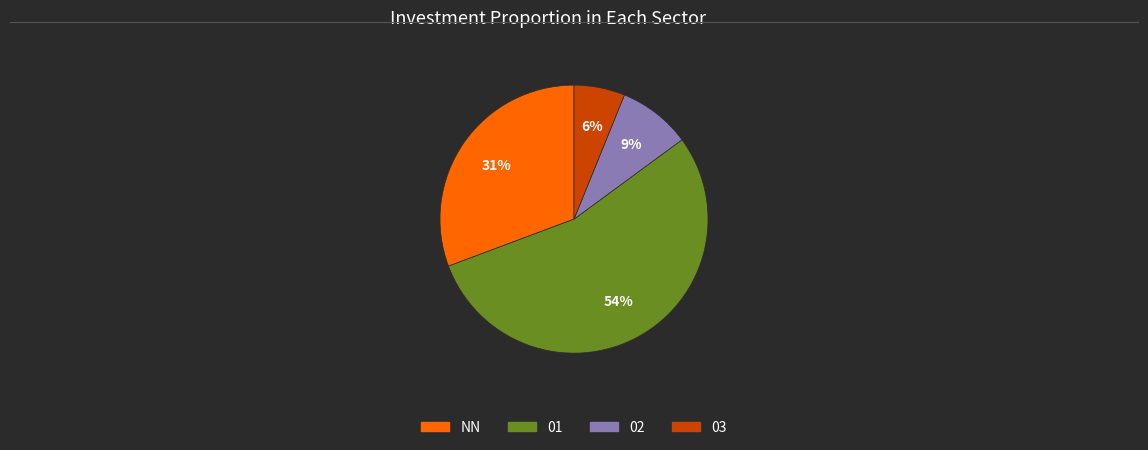

Is there a majority slice in this chart?

Yes